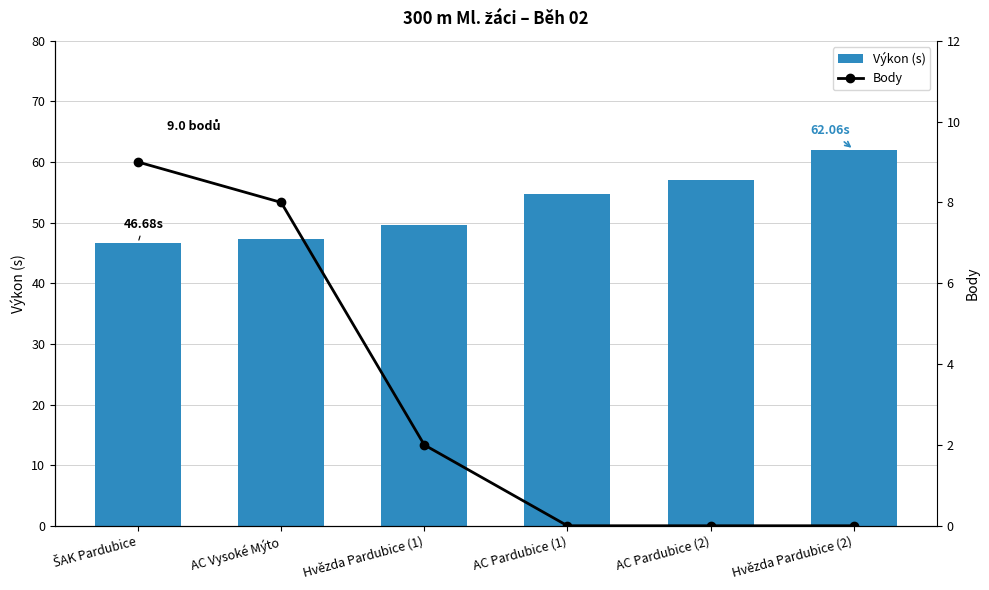

Which series has the widest spread of values?

Výkon (s)